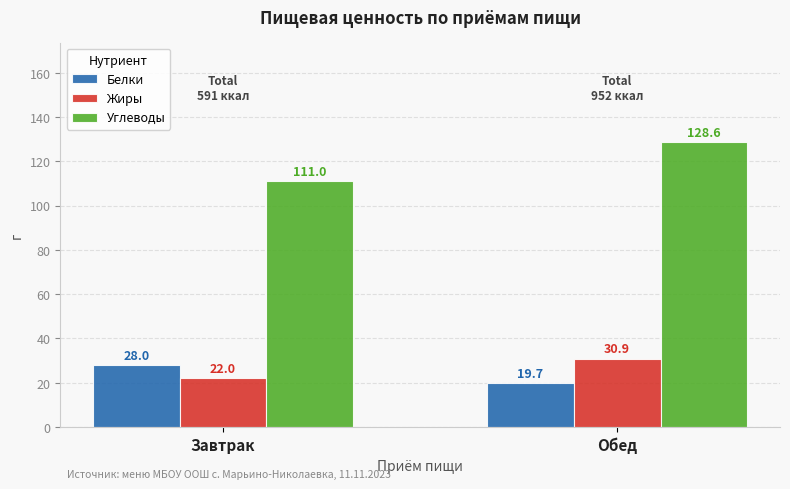

What is the minimum value shown in the chart?

19.7